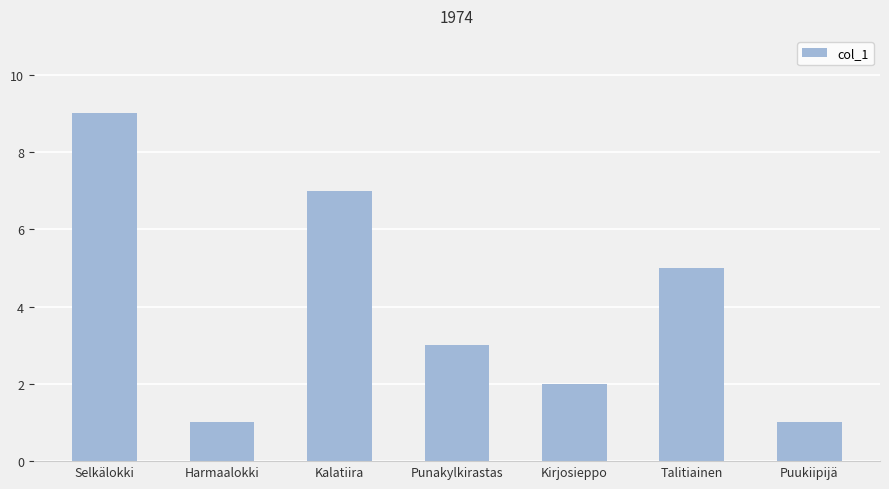

What is the change in value from Selkälokki to Punakylkirastas?

-6